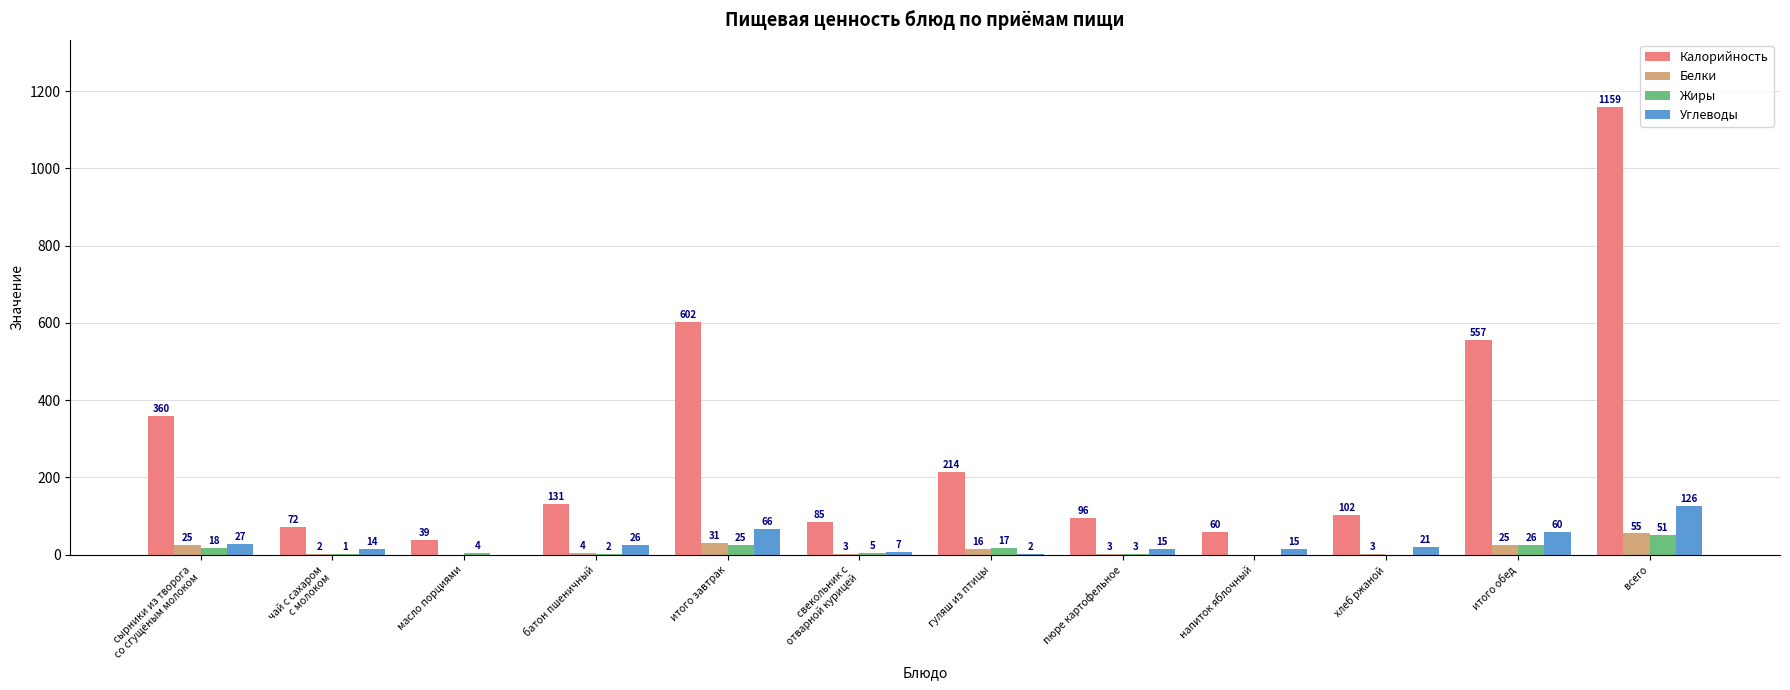

What is the sum of the Углеводы values at сырники из творога
со сгущёным молоком and масло порциями?

27